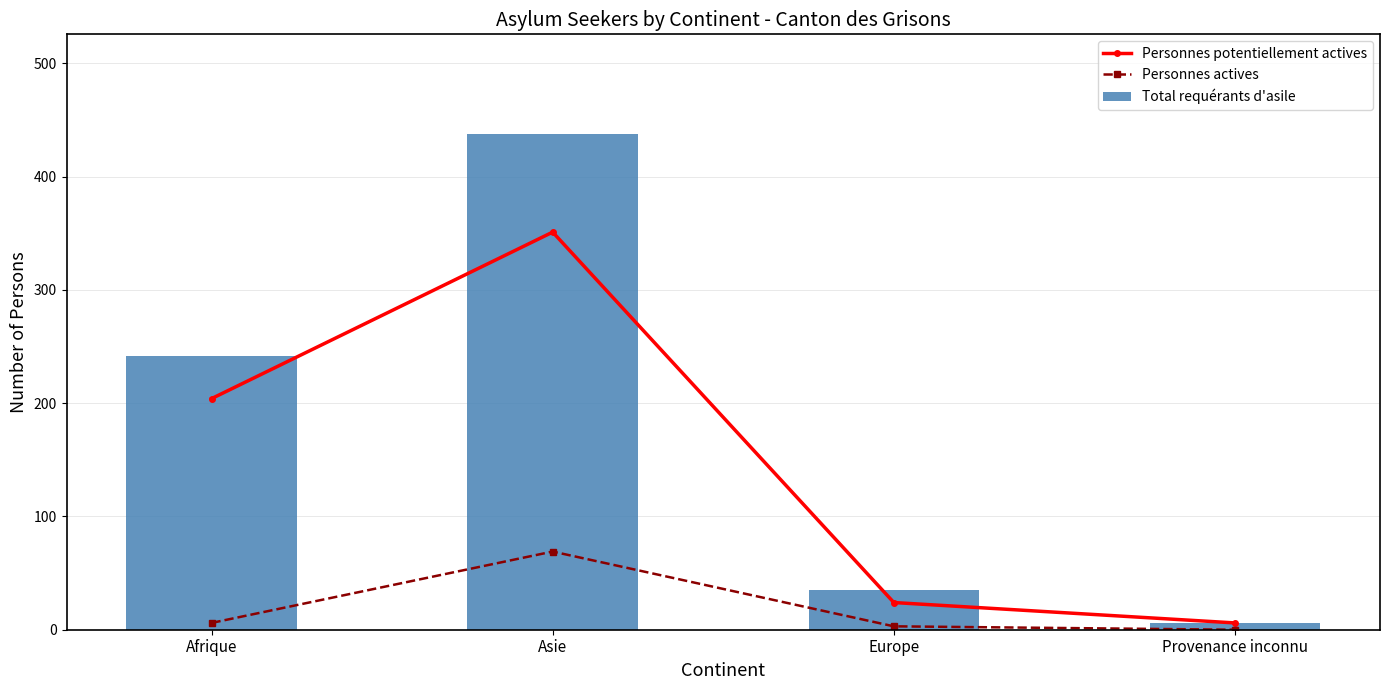

Rank the series by their maximum value, from lowest to highest.

Personnes actives, Personnes potentiellement actives, Total requérants d'asile